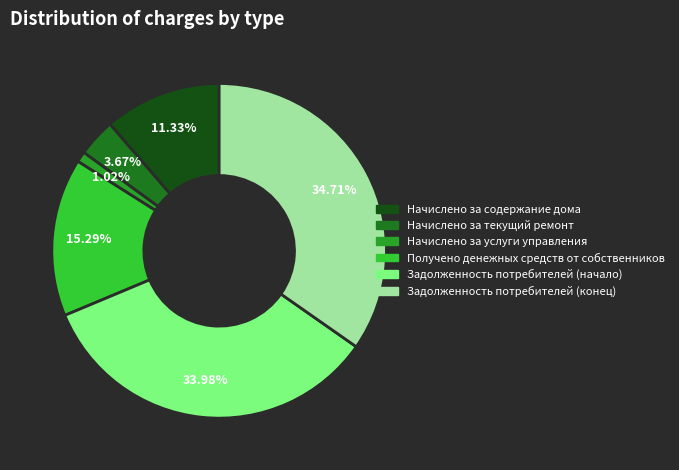

What percentage is the Получено денежных средств от собственников slice, to the nearest percent?

15%